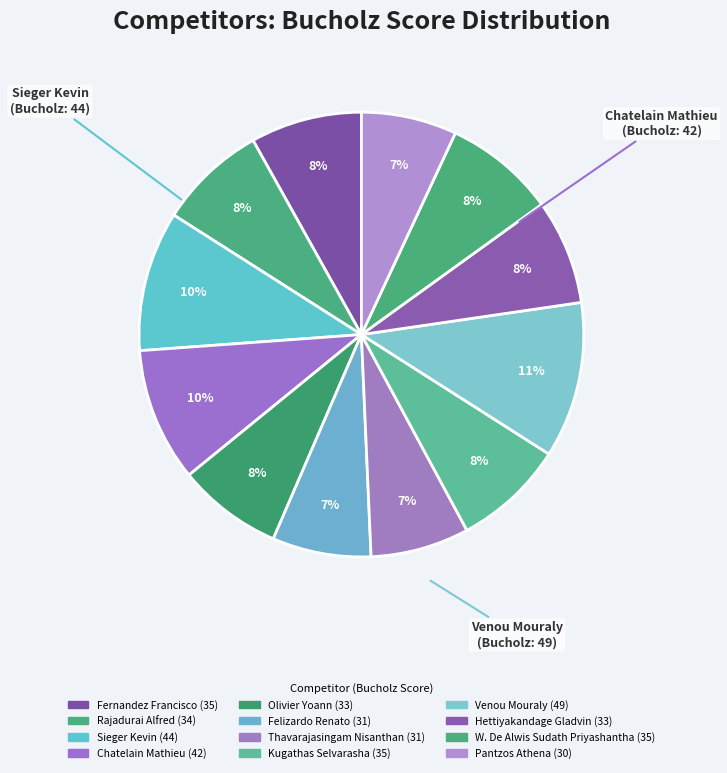

What is the largest slice in the pie chart?

Venou Mouraly